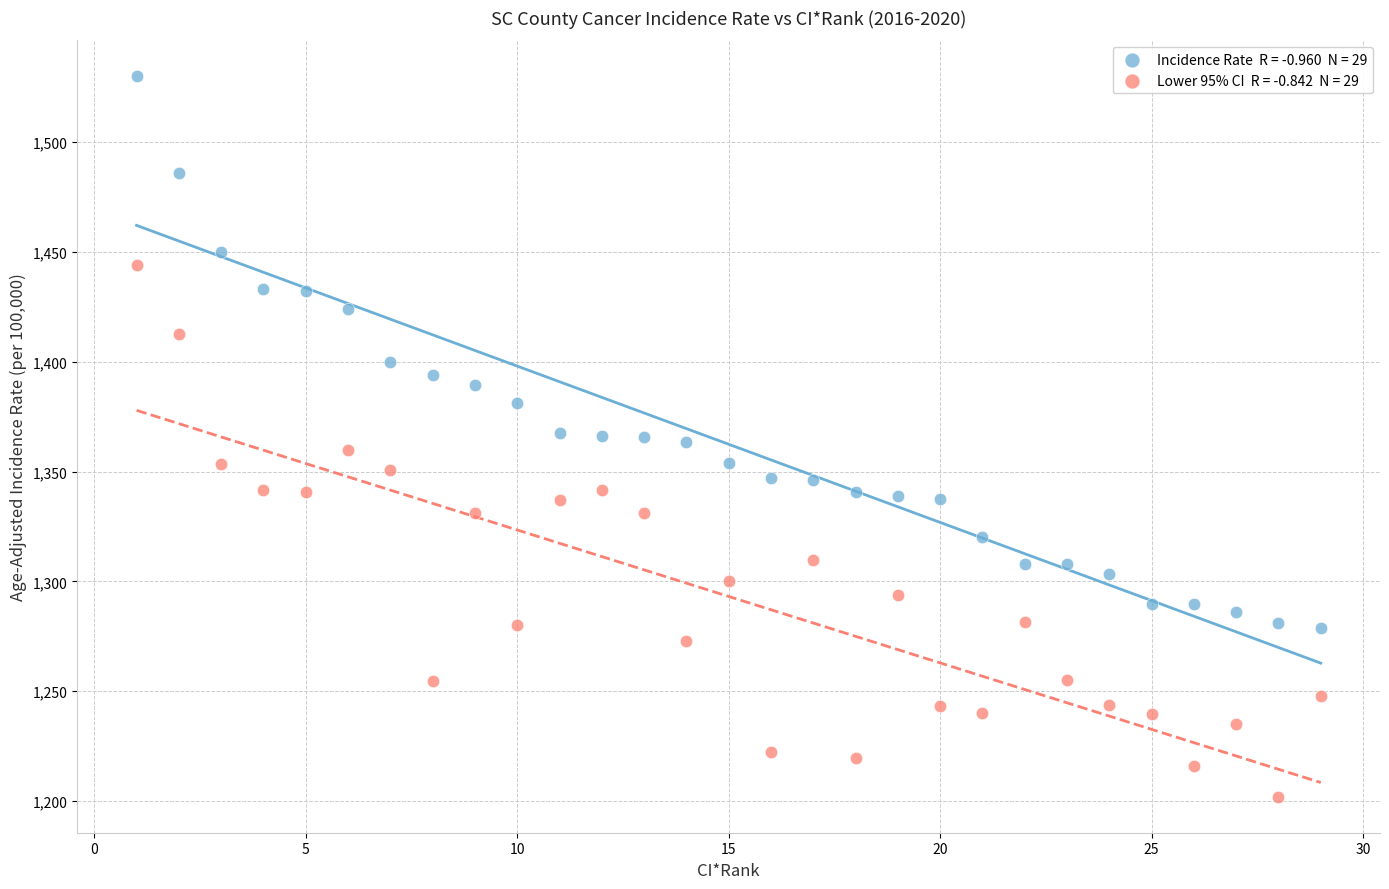

Across all data points, what is the range of X values (max minus min)?

28.0